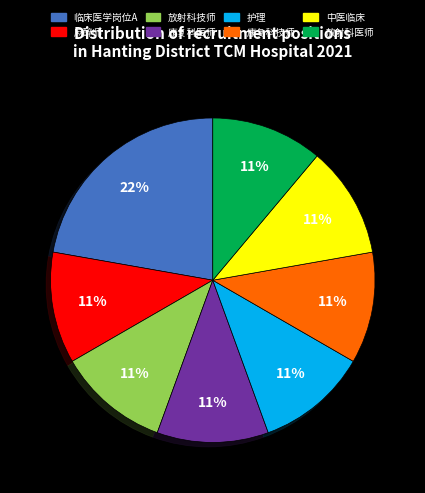

How many segments does this pie chart have?

8